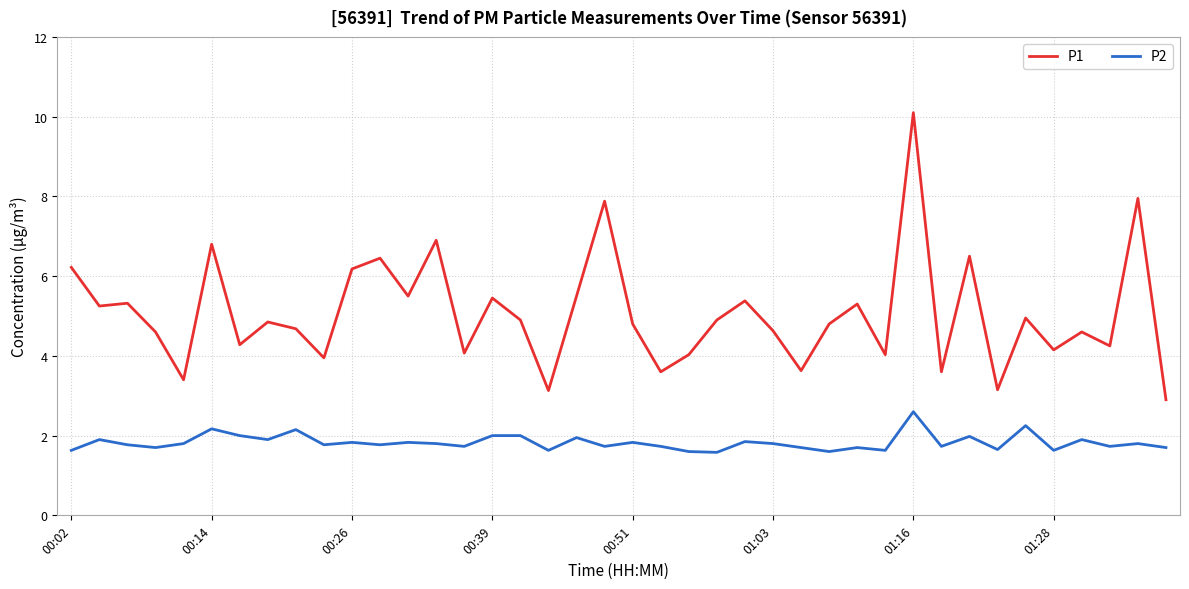

What is the maximum value for P1?

10.1